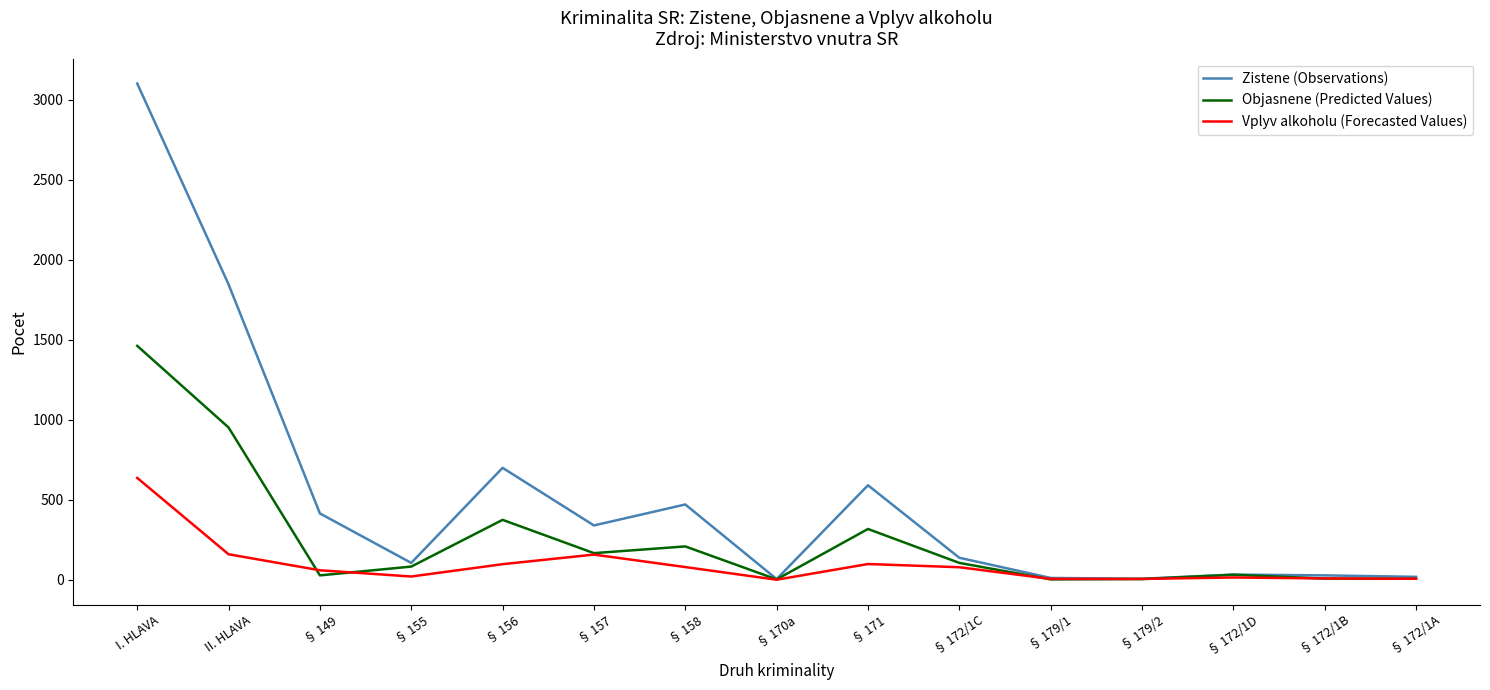

The value of Objasnene (Predicted Values) at § 172/1C is 105. True or false?

True